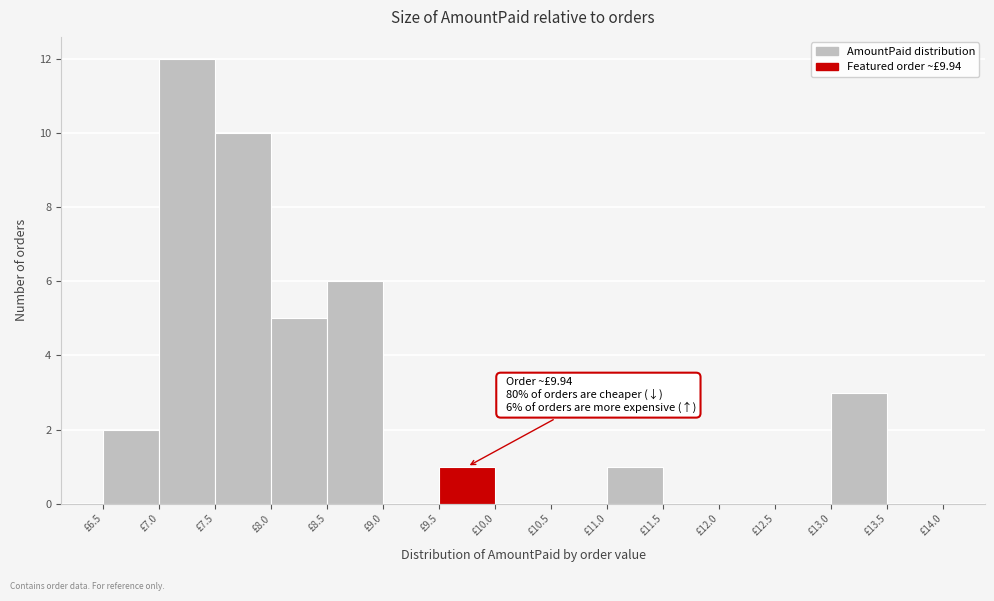

Over which range of the x-axis is the bar tallest?

7.0 to 7.5